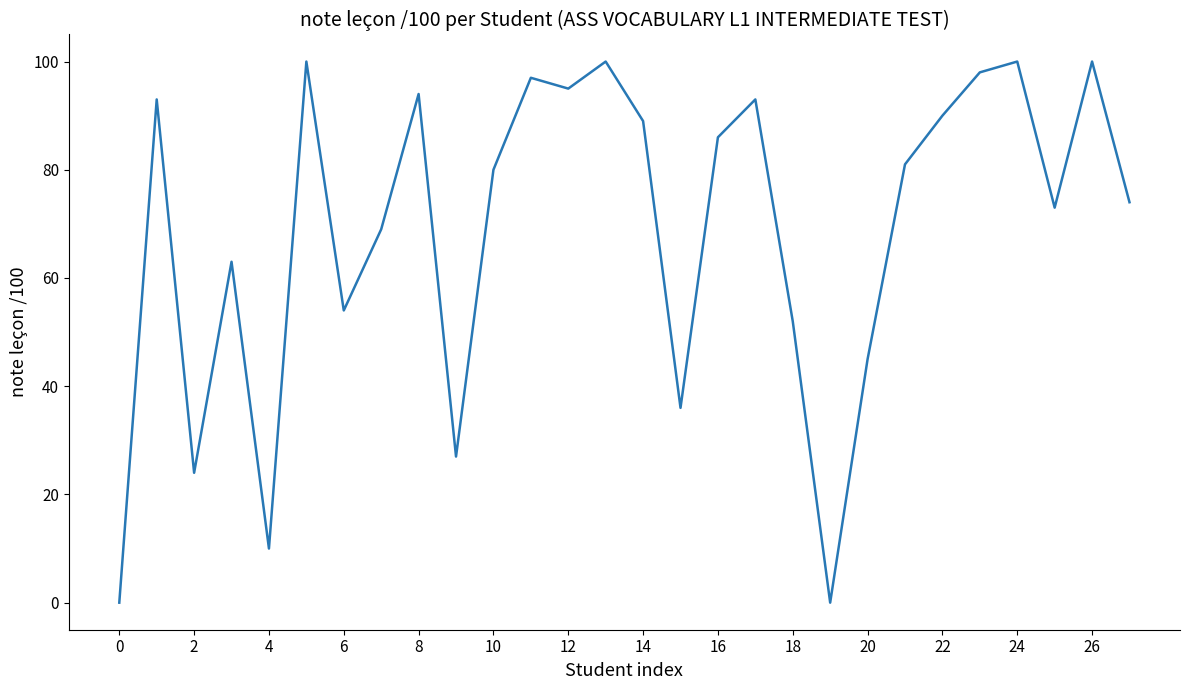

What is the difference between the maximum and minimum values?

100